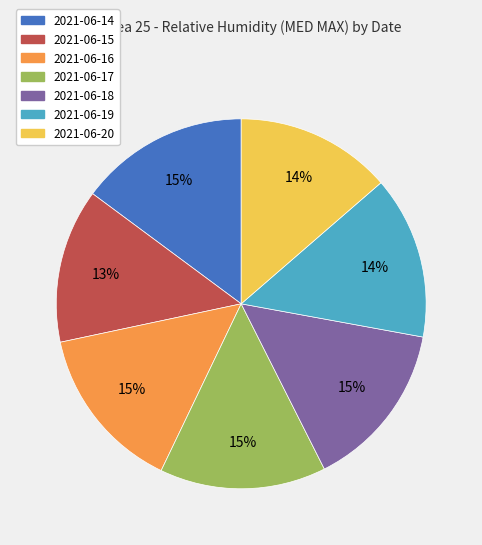

True or false: 2021-06-14 accounts for 27% of the total.

False